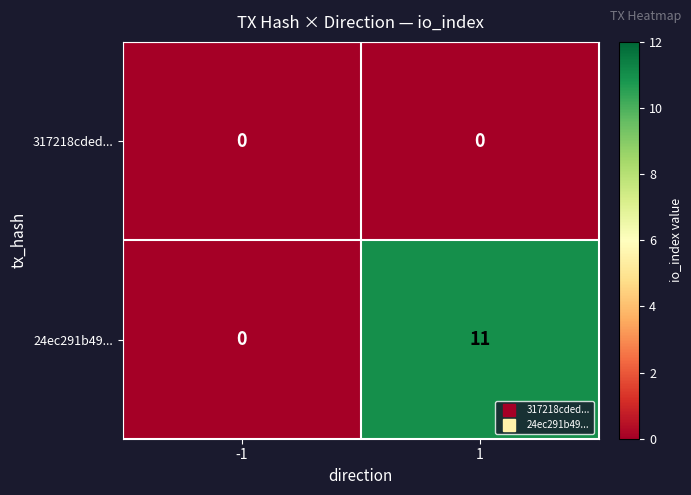

List the series in order of their overall mean, highest first.

24ec291b49..., 317218cded...